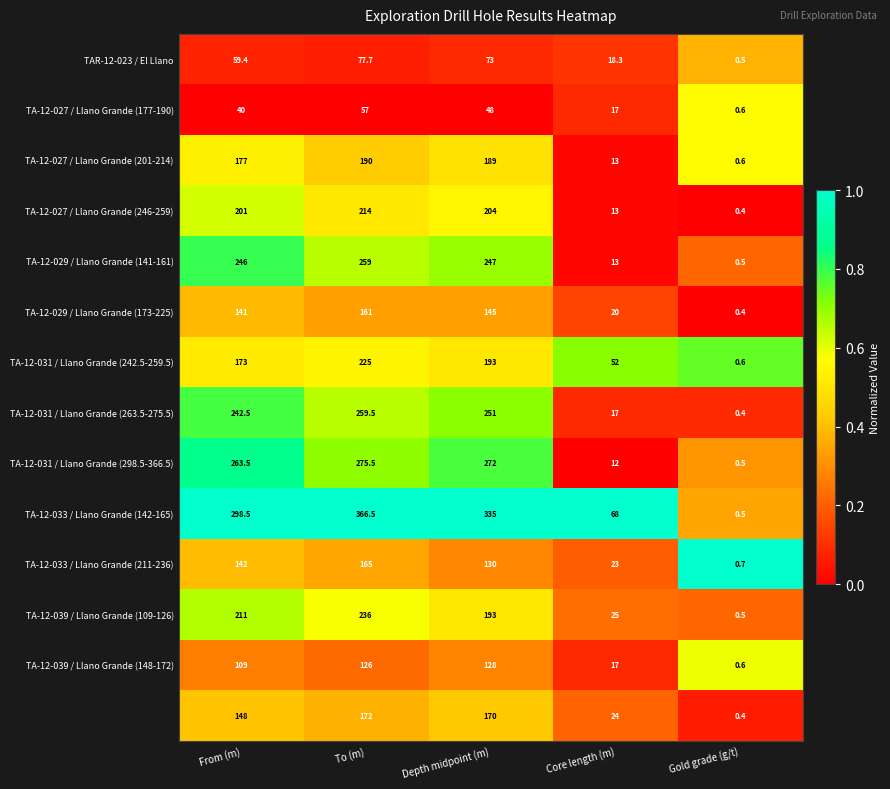

At which category is the sum across all series the highest?

To (m)